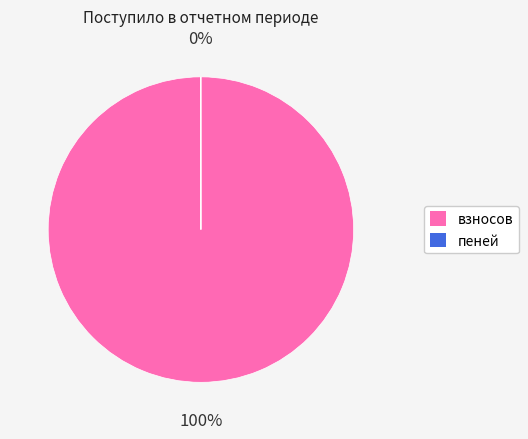

Is it true that взносов is 100% of the pie?

True